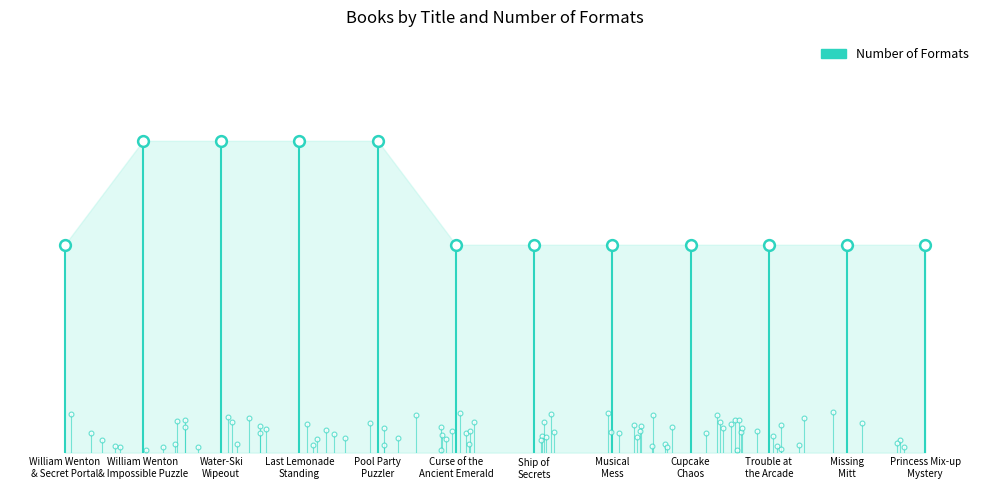

Which has a higher value, Musical
Mess or William Wenton
& Secret Portal?

Musical
Mess